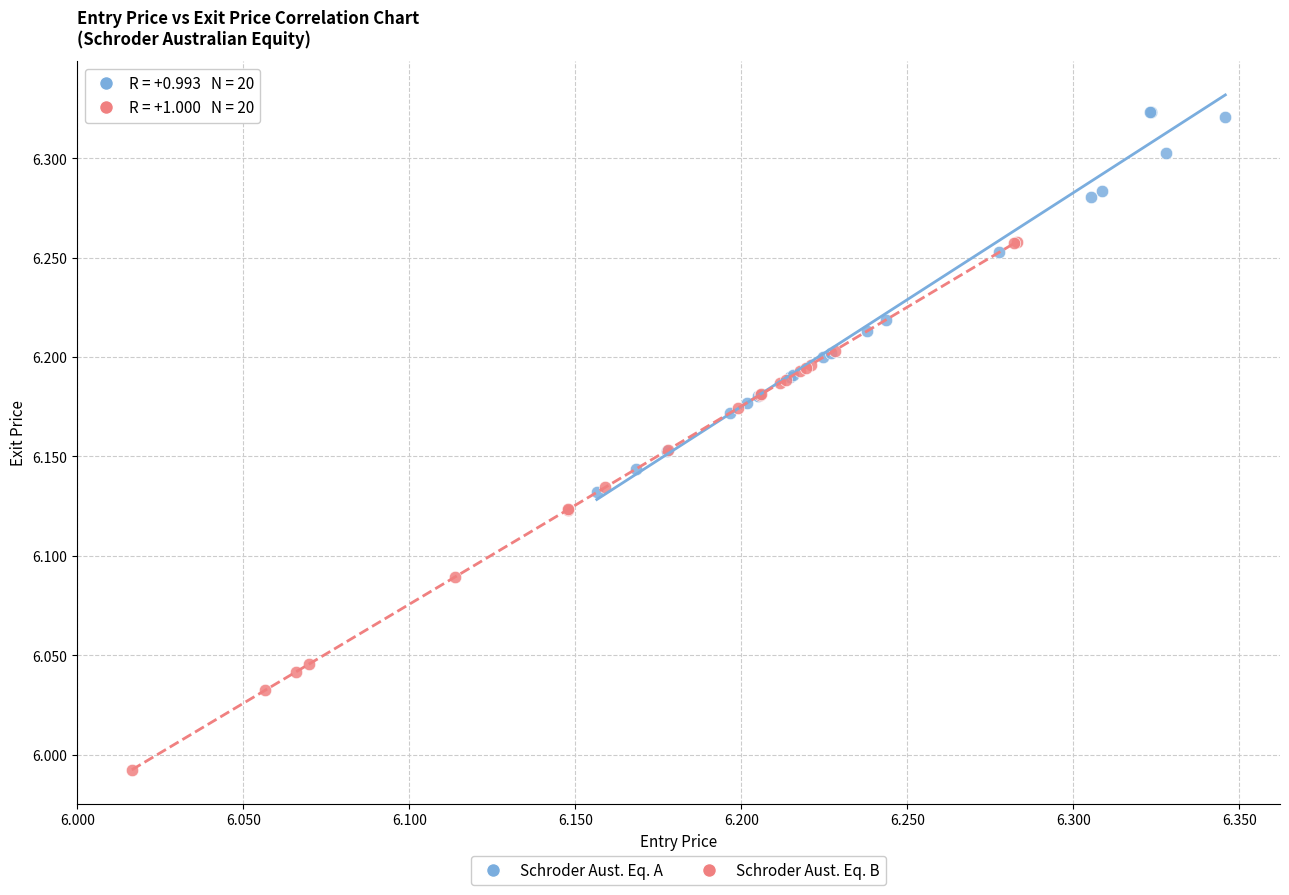

Which series contains the highest Y value?

Schroder Aust. Eq. A